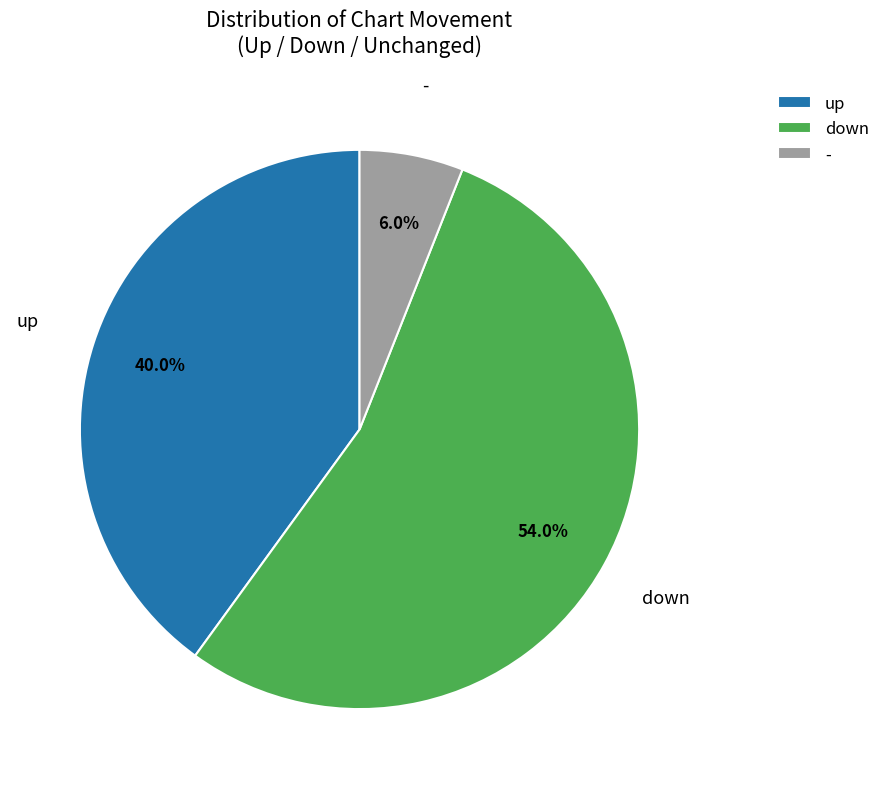

To the nearest percent, what is the average slice percentage?

33%